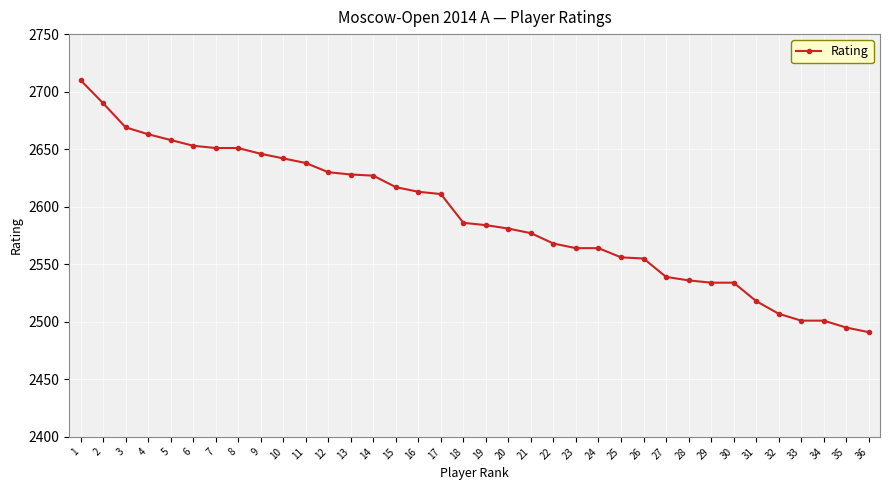

What is the minimum value shown in the chart?

2491